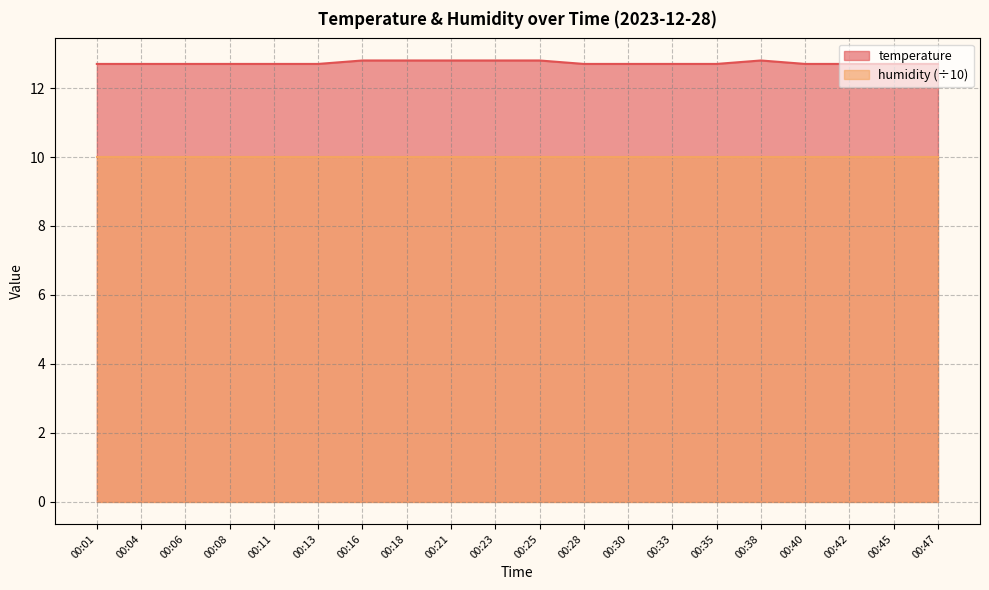

Reading left to right, extract all data points from this chart.

12.7	12.7	12.7	12.7	12.7	12.7	12.8	12.8	12.8	12.8	12.8	12.7	12.7	12.7	12.7	12.8	12.7	12.7	12.7	12.7